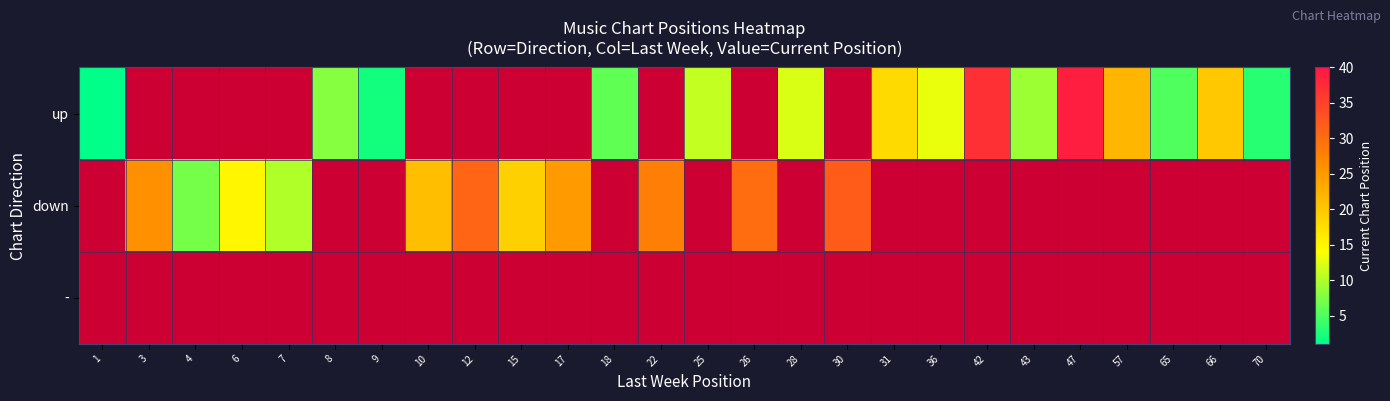

Which series has the largest range (max minus min)?

up